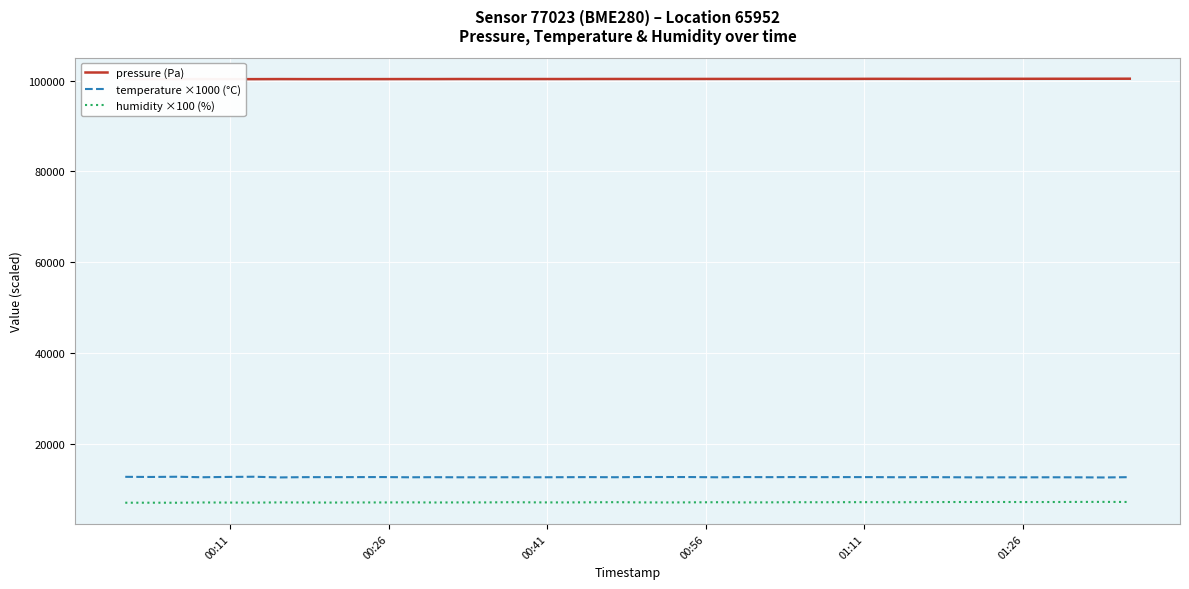

Rank the series by their maximum value, from lowest to highest.

humidity ×100 (%), temperature ×1000 (°C), pressure (Pa)